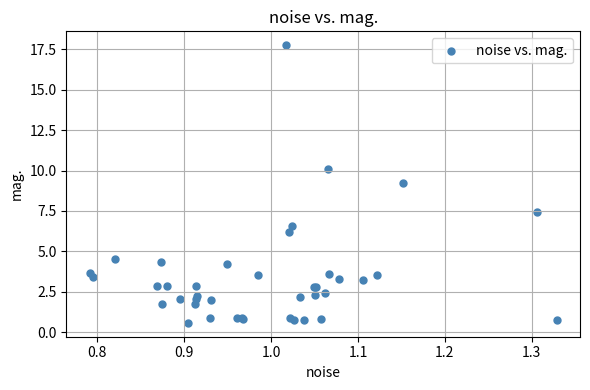

What Y value in the scatter plot is closest to 9?

9.2